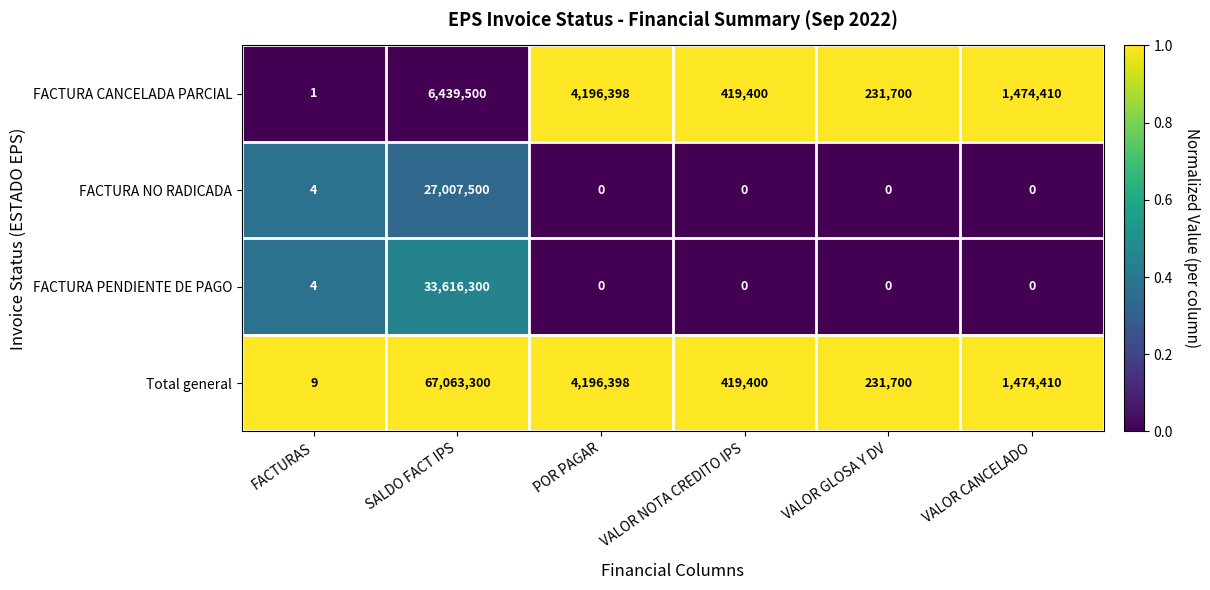

Read the Total general value at VALOR CANCELADO.

1474410